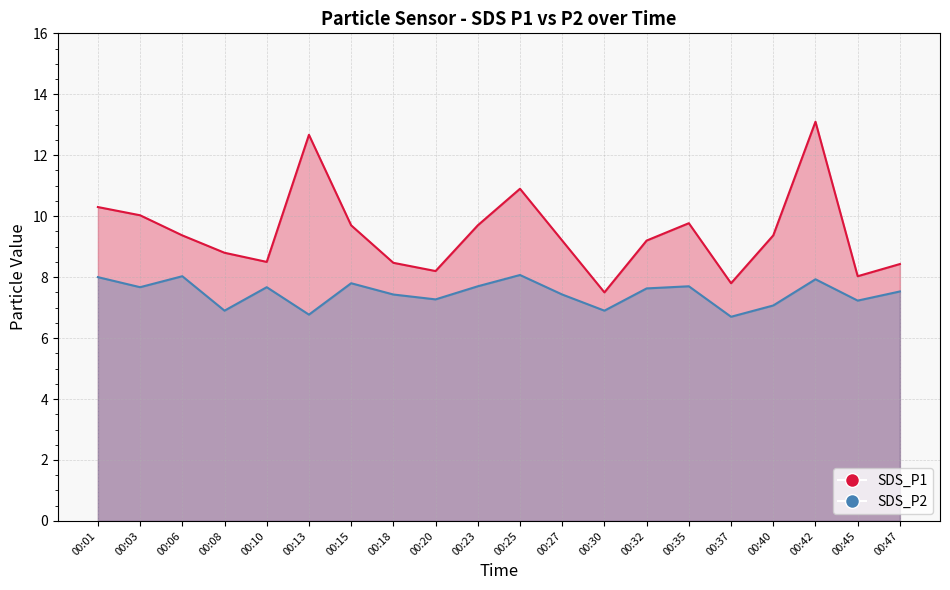

List the series in order of their peak value, highest first.

SDS_P1, SDS_P2